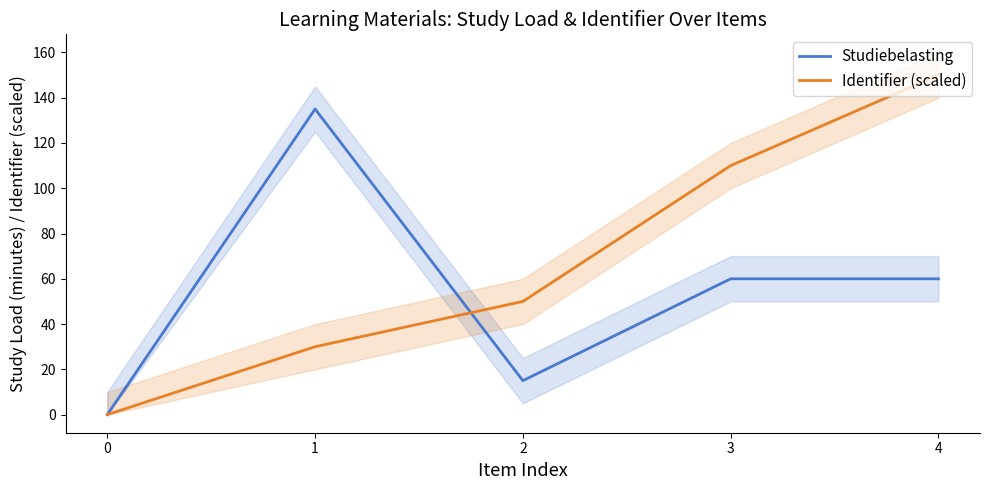

Is it true that Studiebelasting equals 135 at 1?

True